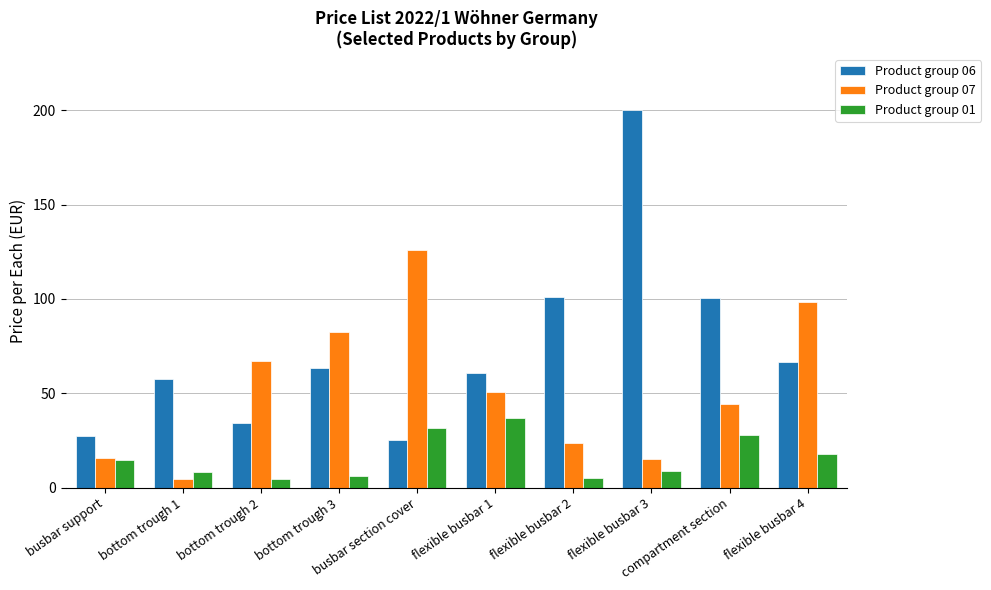

Which series has the largest total across all categories?

Product group 06